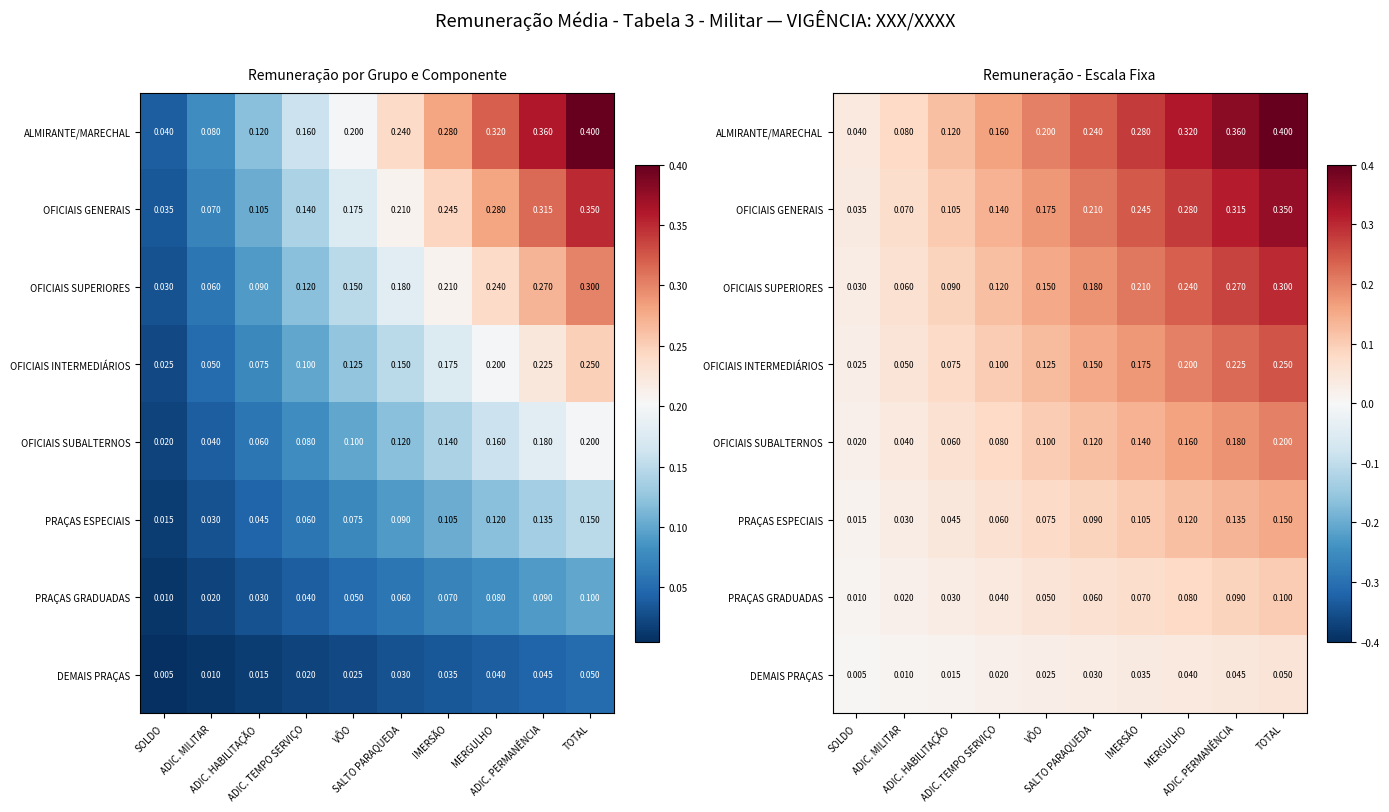

Which label corresponds to the largest value in the chart?

TOTAL